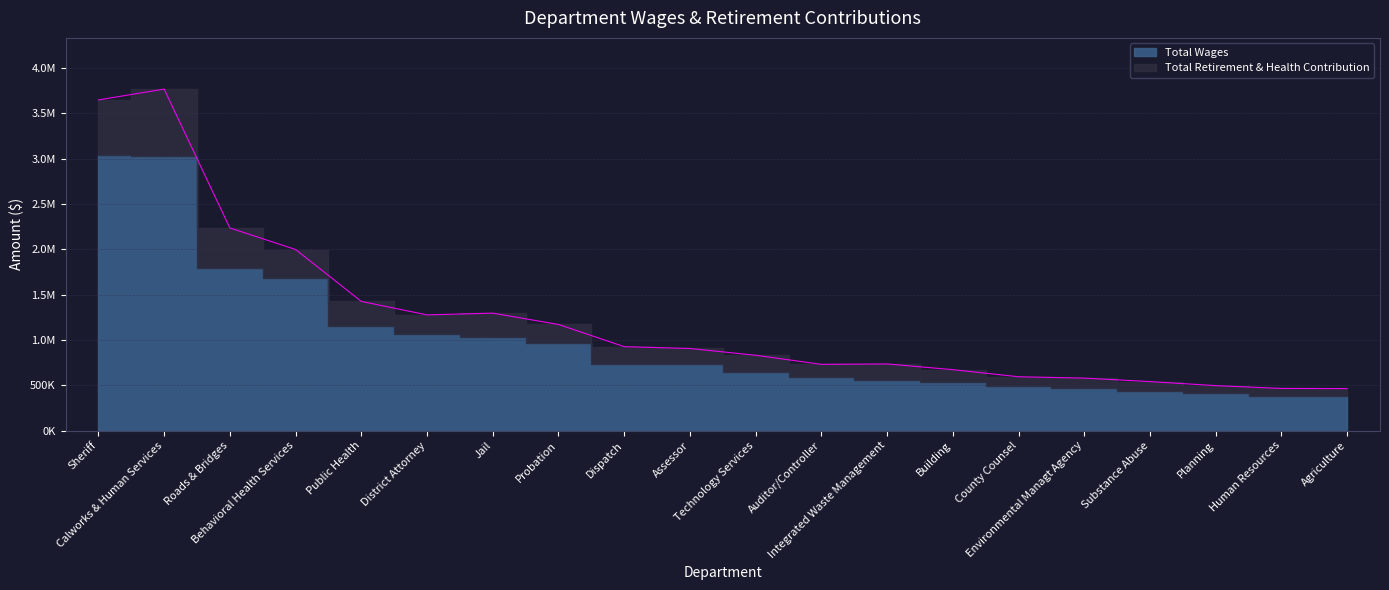

What is the smallest value displayed?

463839